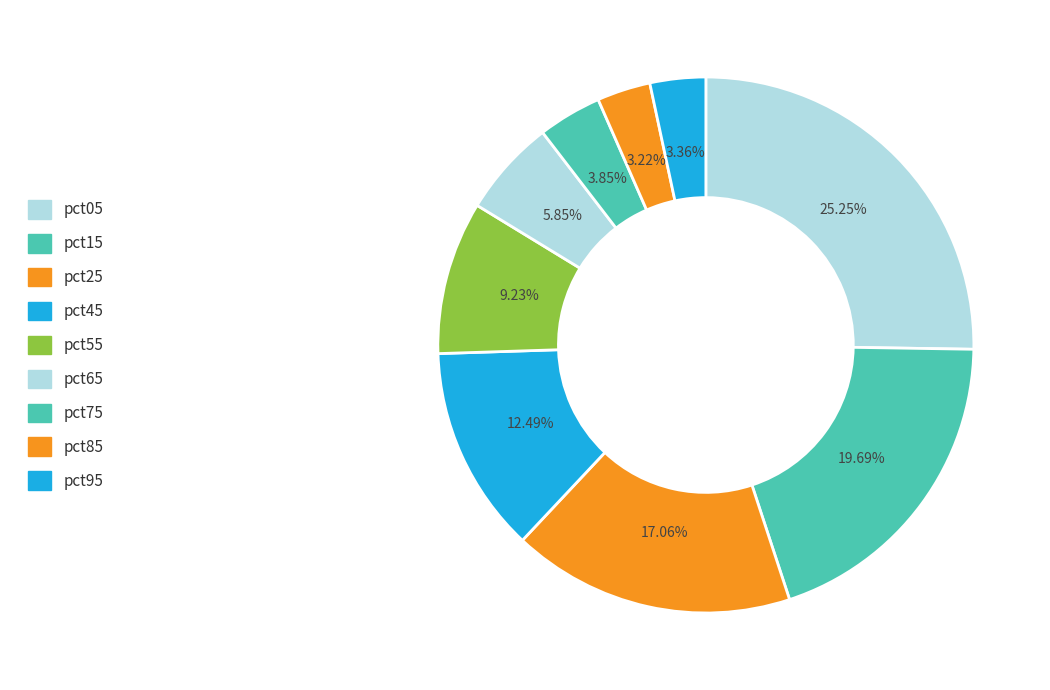

Count the number of slices in the pie.

9